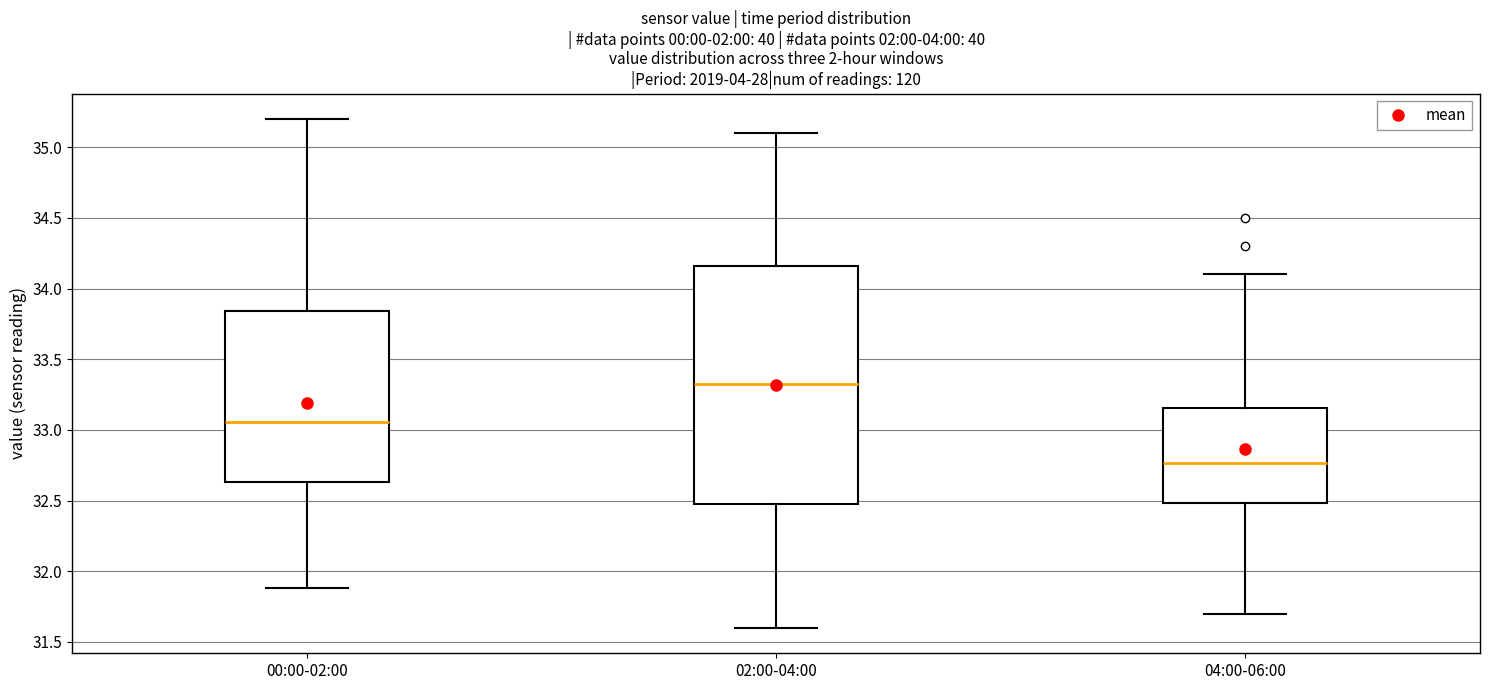

Reading left to right, read every box against the y-axis: the position of its median line, the range the box covers, and the ends of its whiskers. The values are not printed on the chart, so give them approximately, as read against the axis.

00:00-02:00: median 33.05, box 32.65 to 33.85, whiskers 31.90 to 35.20
02:00-04:00: median 33.35, box 32.50 to 34.15, whiskers 31.60 to 35.10
04:00-06:00: median 32.75, box 32.50 to 33.15, whiskers 31.70 to 34.10